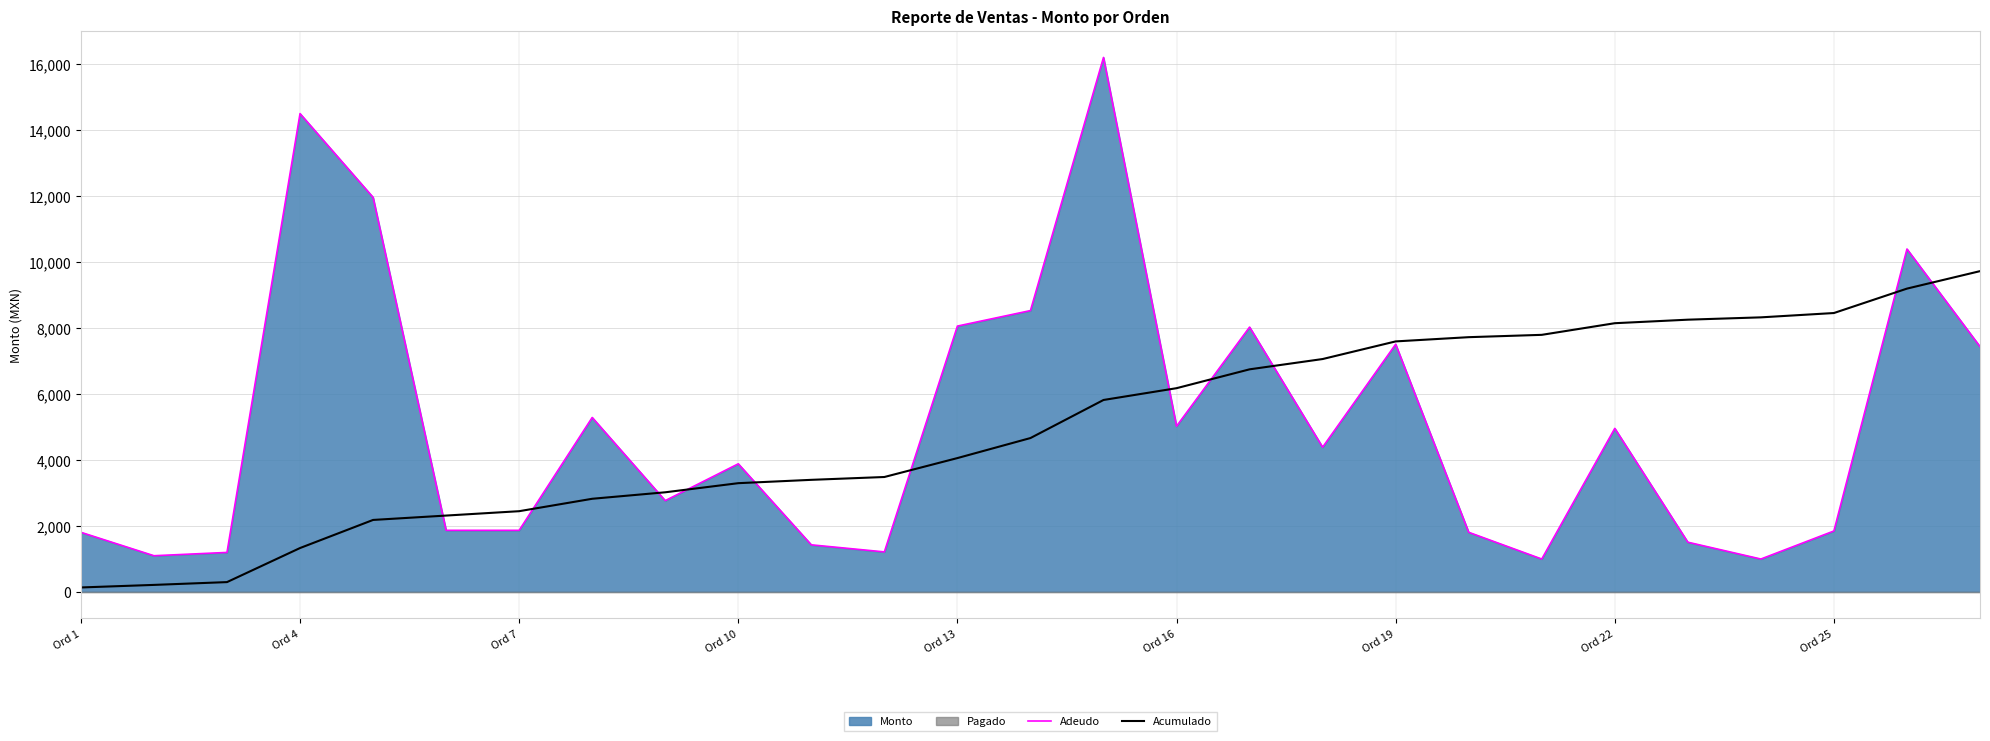

At how many categories does at least one series exceed 9394?

5